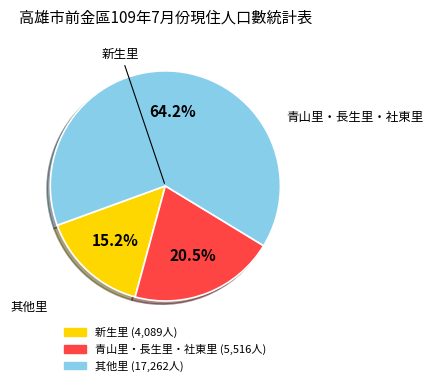

Does any single category account for the majority?

Yes